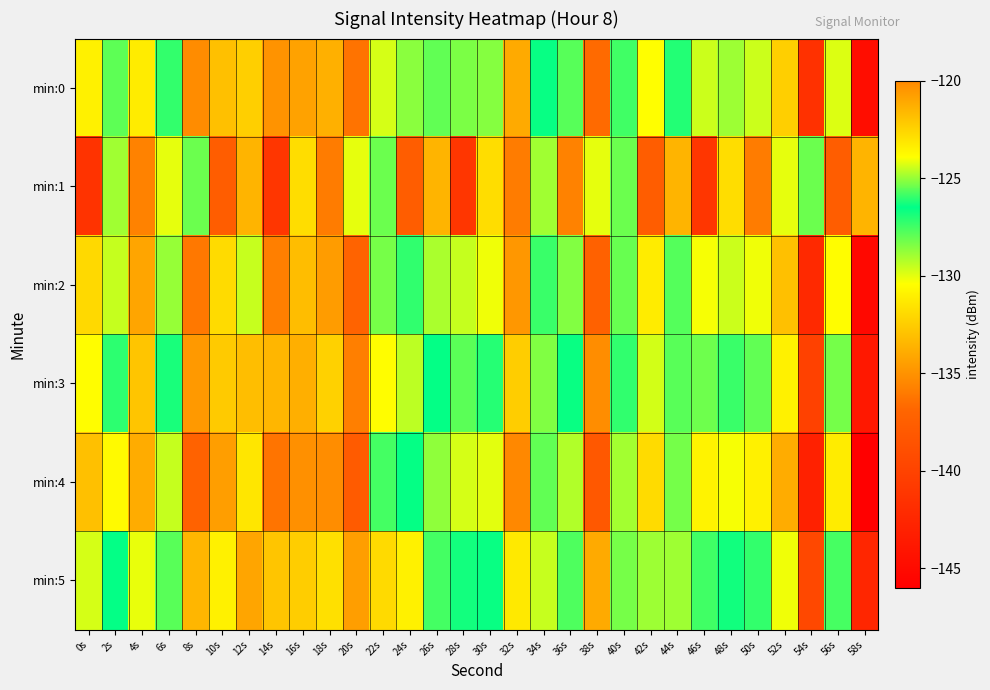

Between 40s and 20s, which is larger?

40s